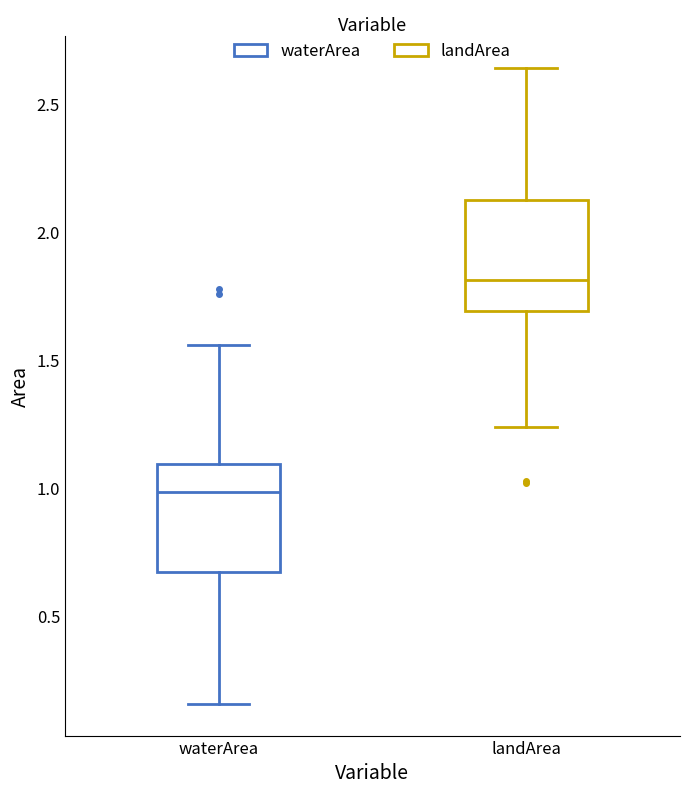

Reading left to right, read every box against the y-axis: the position of its median line, the range the box covers, and the ends of its whiskers. The values are not printed on the chart, so give them approximately, as read against the axis.

waterArea: median 1.00, box 0.65 to 1.10, whiskers 0.15 to 1.55
landArea: median 1.80, box 1.70 to 2.15, whiskers 1.25 to 2.65